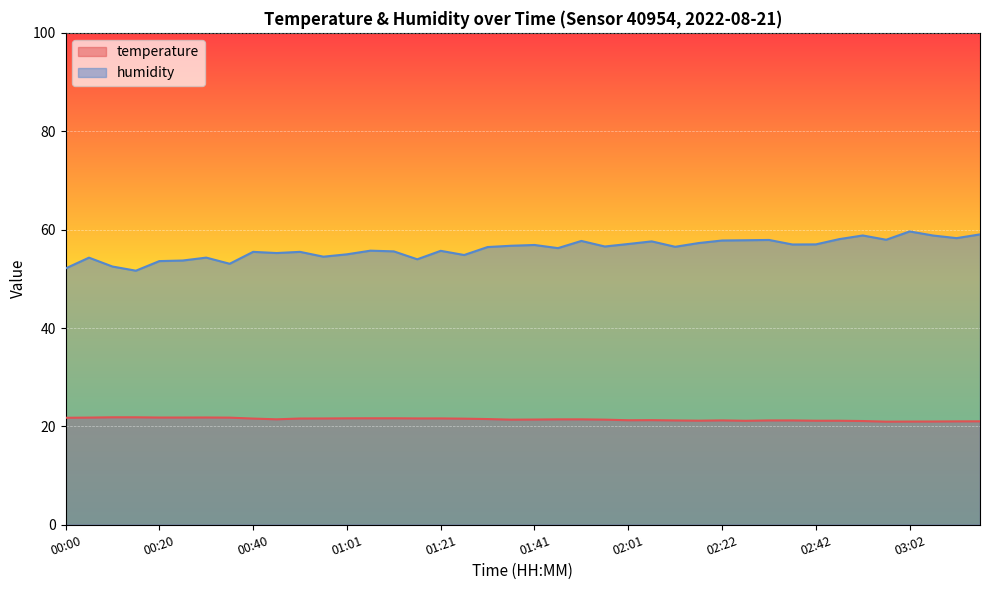

Reading left to right, transcribe all the data shown in this chart.

temperature: 00:00=21.8	00:05=21.8	00:10=21.9	00:15=21.9	00:20=21.8	00:25=21.8	00:30=21.8	00:35=21.8	00:40=21.6	00:45=21.4	00:51=21.6	00:56=21.6	01:01=21.6	01:06=21.6	01:11=21.6	01:16=21.6	01:21=21.6	01:26=21.6	01:31=21.5	01:36=21.4	01:41=21.4	01:46=21.4	01:51=21.4	01:56=21.4	02:01=21.2	02:06=21.3	02:11=21.2	02:16=21.2	02:22=21.2	02:27=21.1	02:32=21.2	02:37=21.2	02:42=21.1	02:47=21.1	02:52=21.1	02:57=21.0	03:02=21.0	03:07=21.0	03:12=21.0	03:17=21.0
humidity: 00:00=52.1	00:05=54.3	00:10=52.5	00:15=51.6	00:20=53.6	00:25=53.7	00:30=54.3	00:35=53.1	00:40=55.5	00:45=55.2	00:51=55.5	00:56=54.5	01:01=55.0	01:06=55.7	01:11=55.6	01:16=54.0	01:21=55.7	01:26=54.8	01:31=56.5	01:36=56.7	01:41=56.9	01:46=56.2	01:51=57.7	01:56=56.6	02:01=57.1	02:06=57.6	02:11=56.5	02:16=57.3	02:22=57.8	02:27=57.8	02:32=57.9	02:37=57.0	02:42=57.0	02:47=58.1	02:52=58.8	02:57=57.9	03:02=59.6	03:07=58.8	03:12=58.3	03:17=59.0